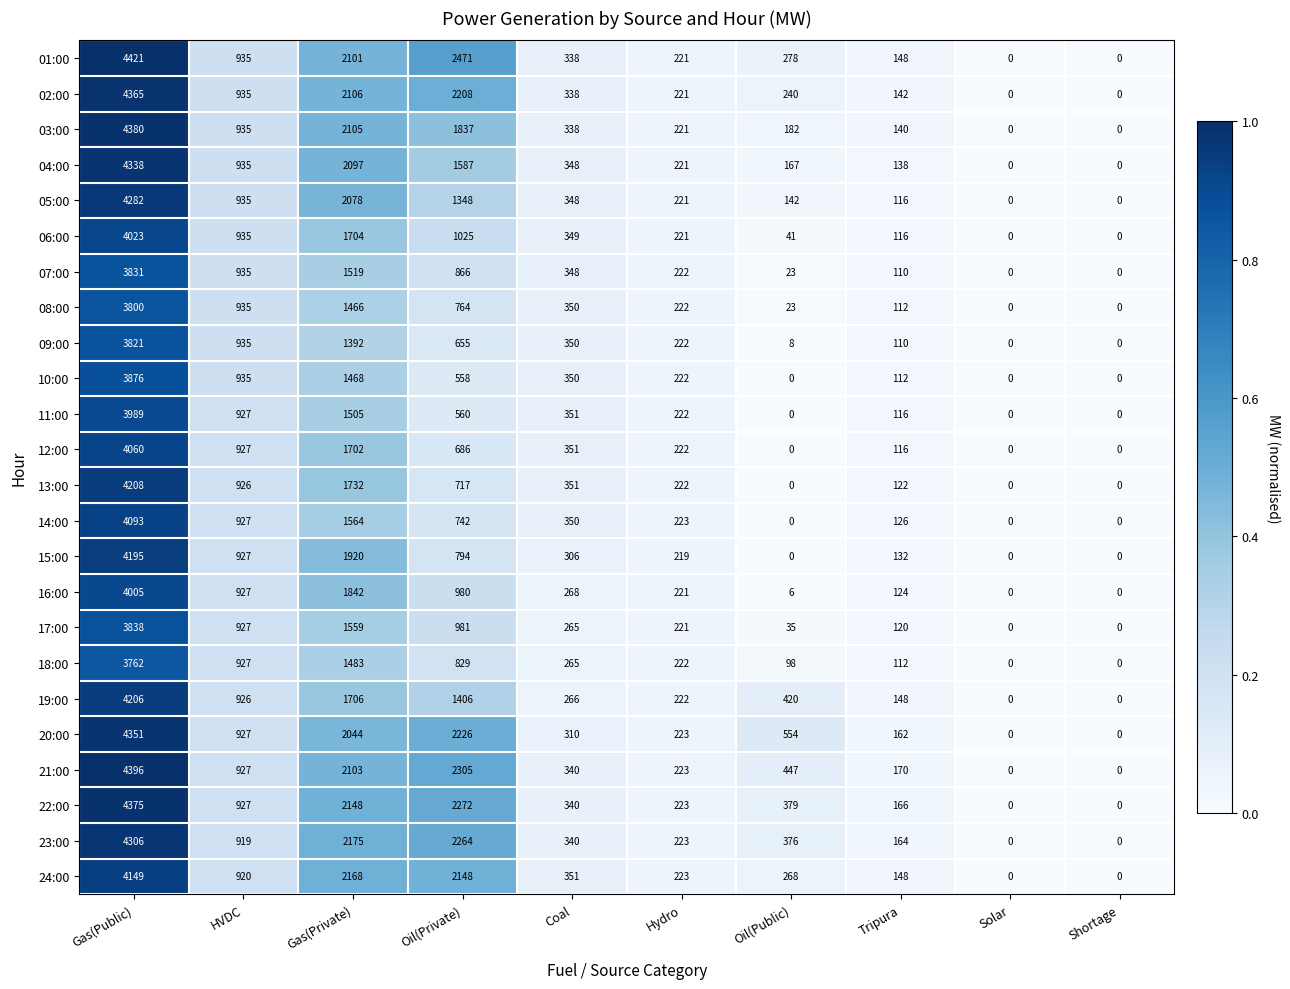

Which series has the largest total across all categories?

01:00